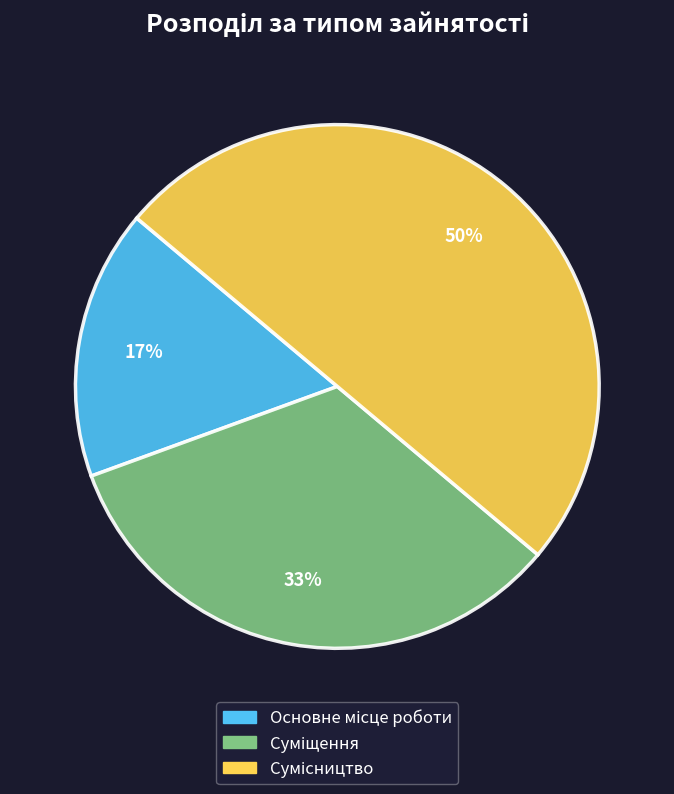

To the nearest percent, what is the difference between the largest and smallest slice percentages?

33%